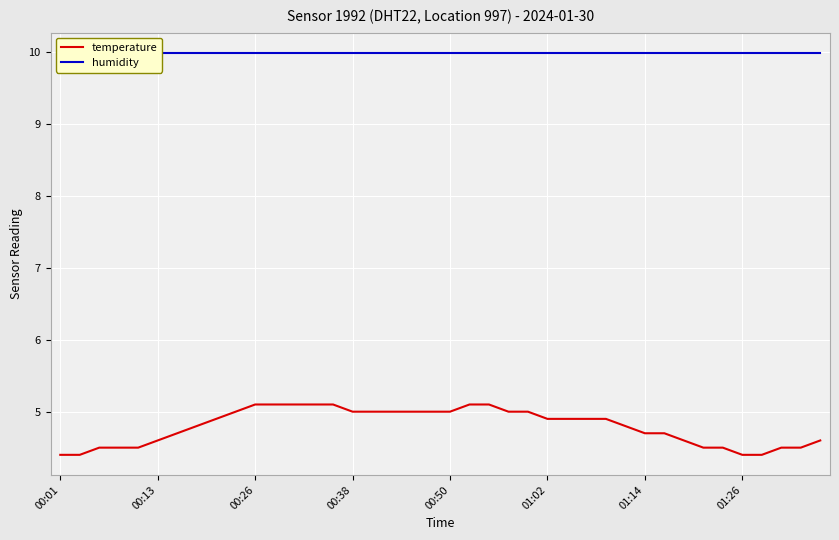

True or false: temperature has more than 2 interior local peaks.

False